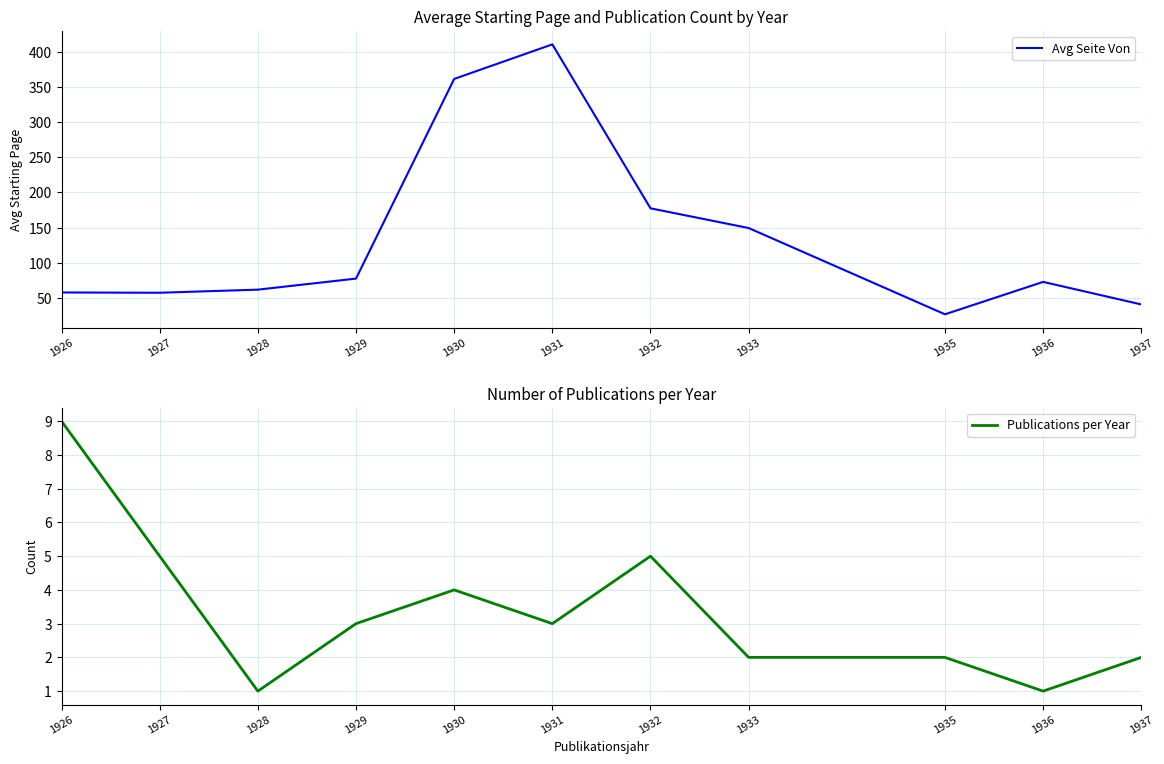

At how many categories does at least one series exceed 386?

1